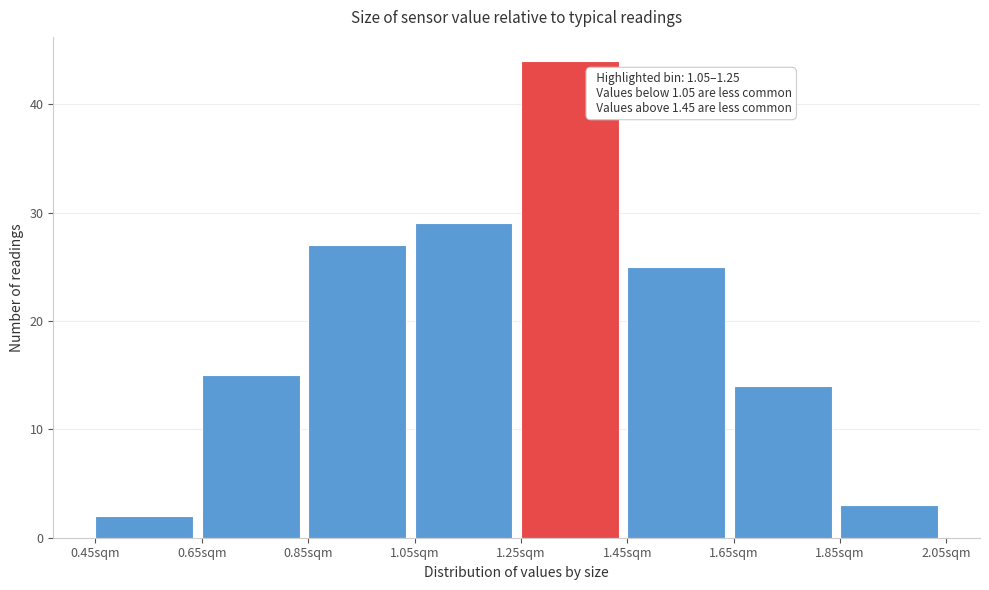

Which range on the x-axis has the tallest bar?

1.25 to 1.45